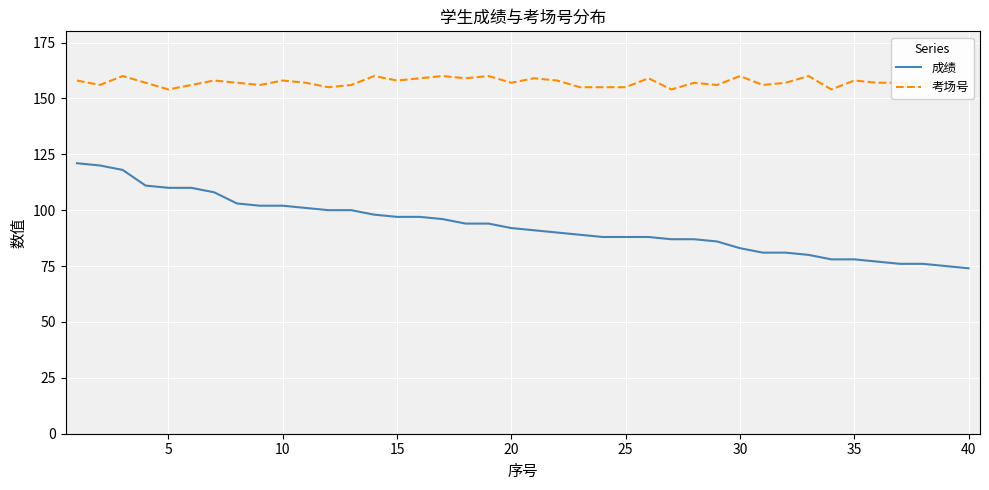

How many distinct data groups are displayed?

2